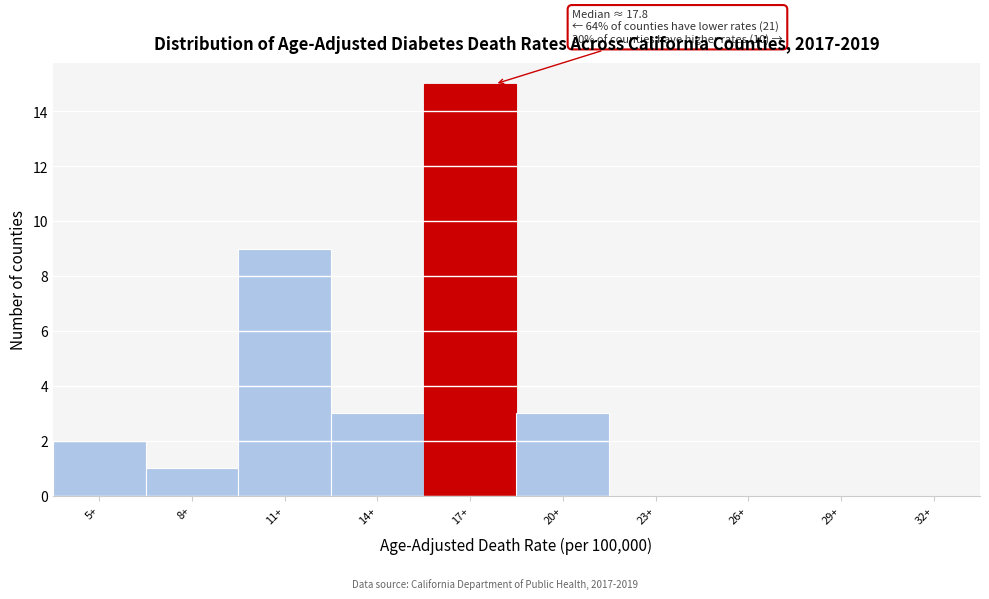

Reading left to right, what are all the values shown in this chart?

5+=2	8+=1	11+=9	14+=3	17+=15	20+=3	23+=0	26+=0	29+=0	32+=0